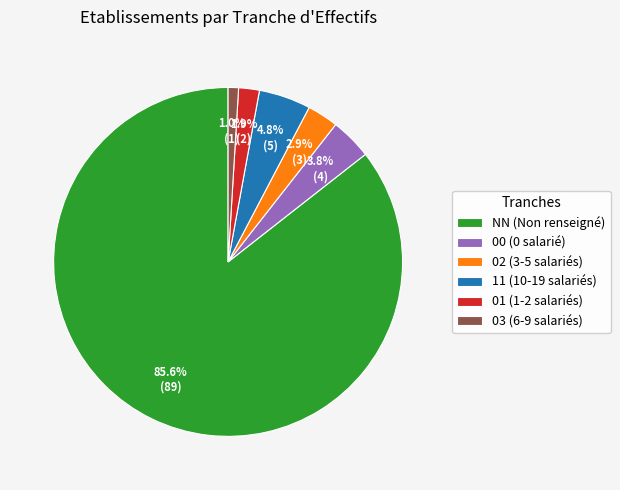

Which category accounts for the majority?

NN